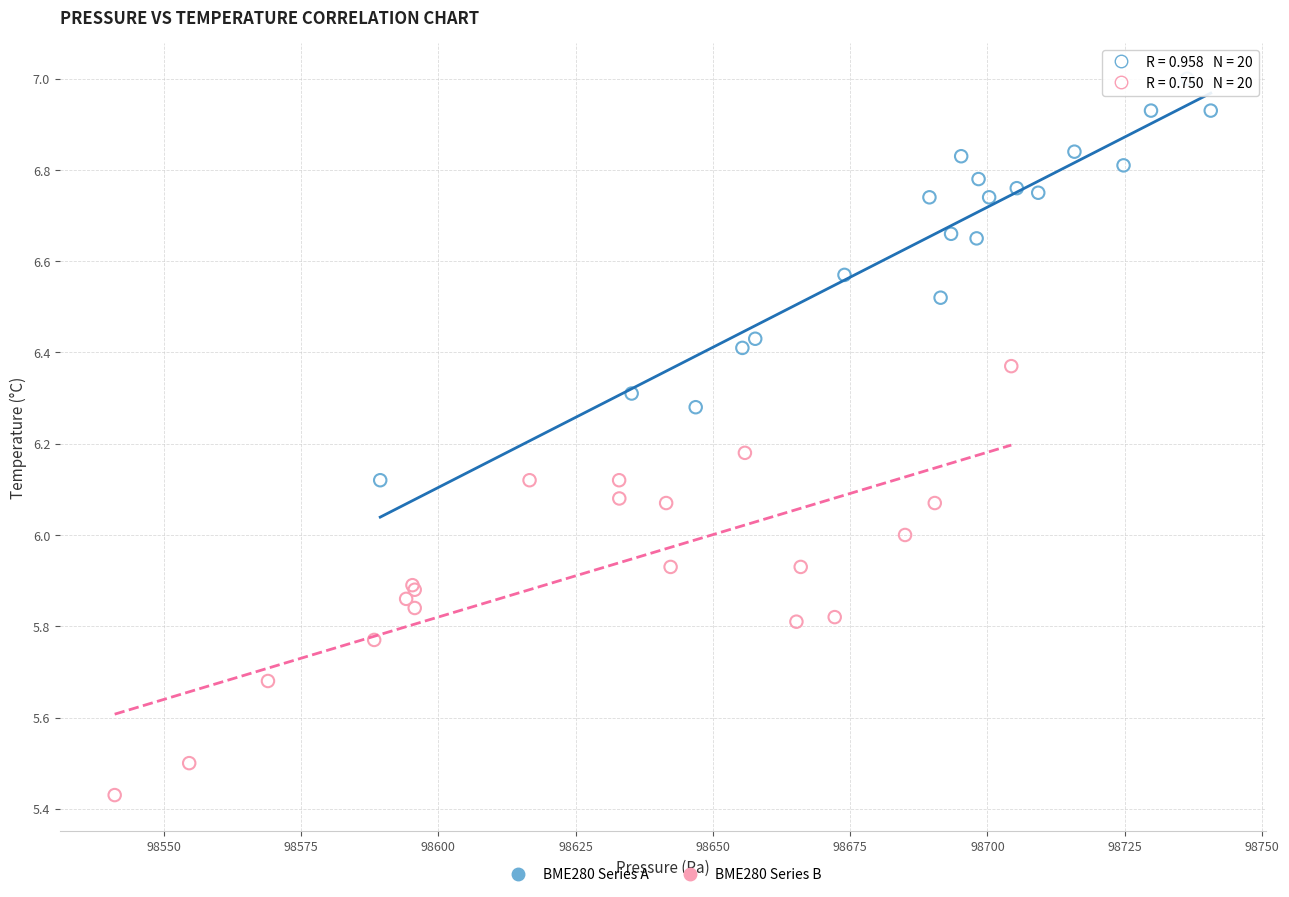

Which series contains the highest Y value?

BME280 Series A